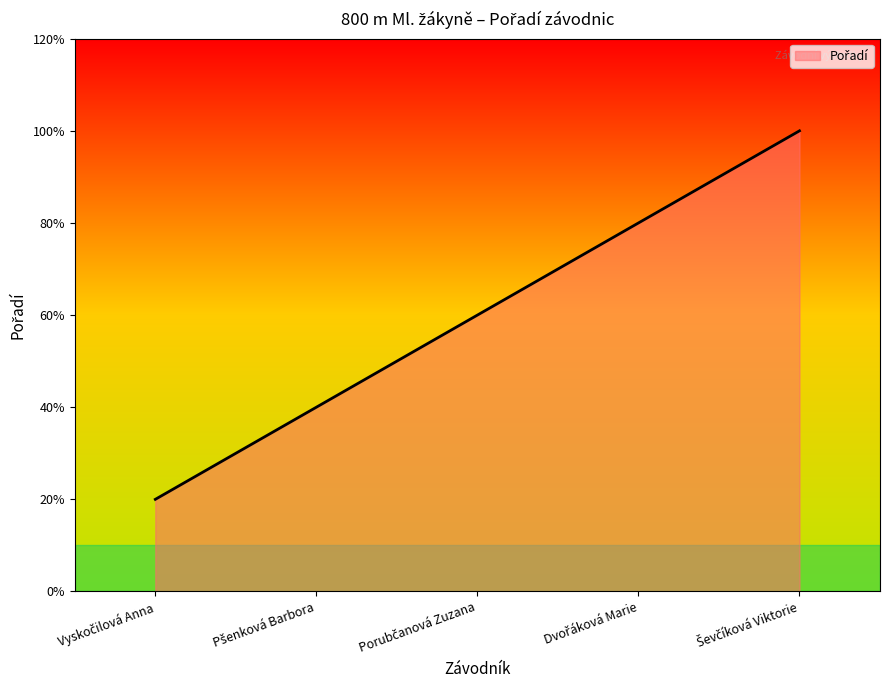

Reading right to left, list all the values displayed in this chart.

5	4	3	2	1